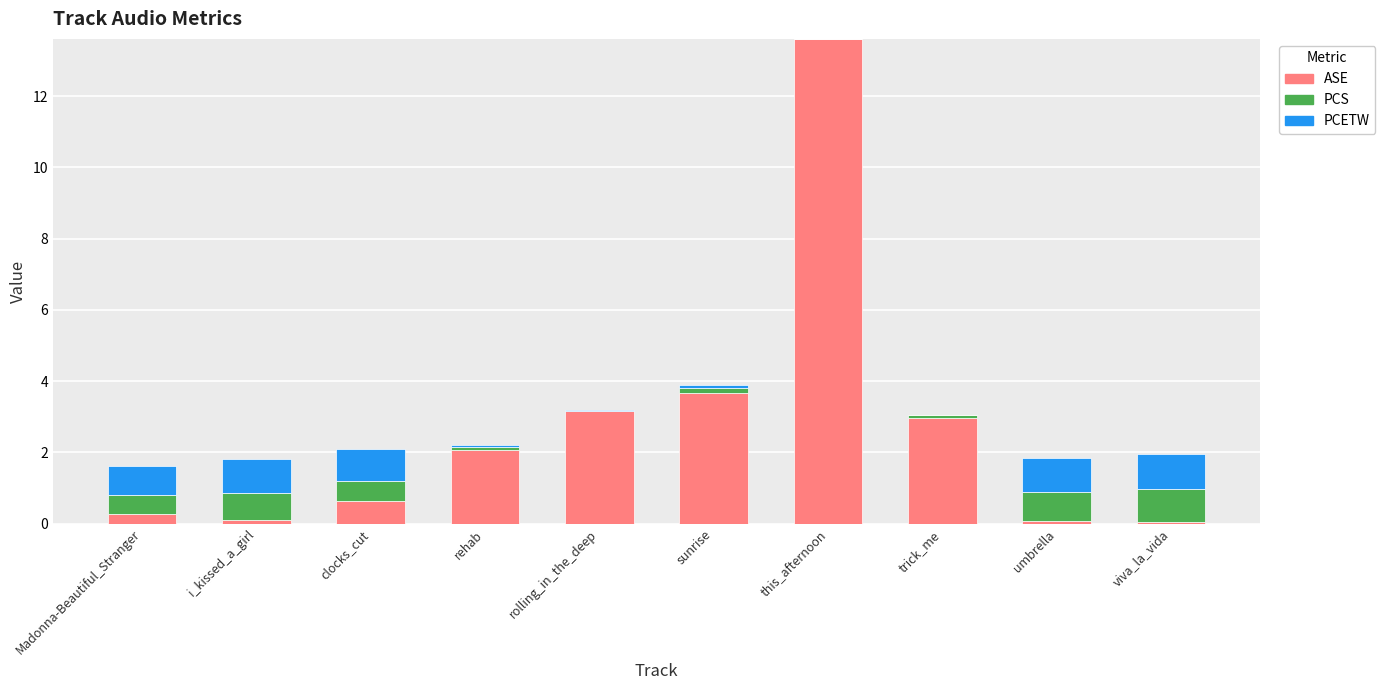

Is it true that ASE equals 13.6 at this_afternoon?

True